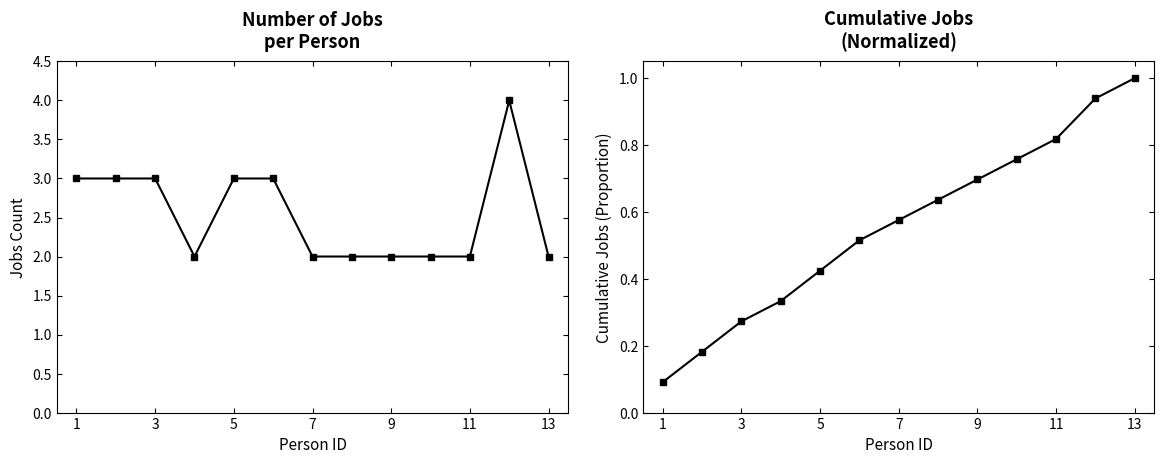

True or false: Jobs per Person and Cumulative Jobs cross at least once.

False